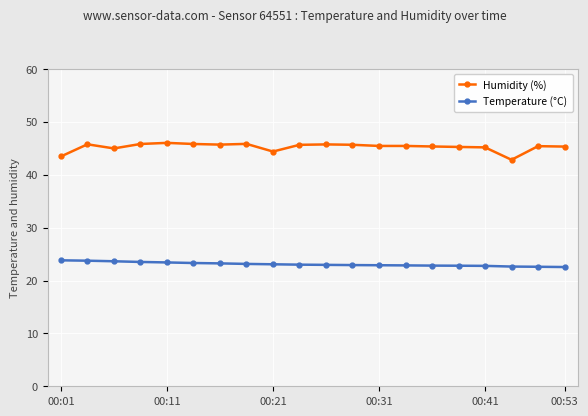

Rank the series by their average value, from highest to lowest.

Humidity (%), Temperature (°C)